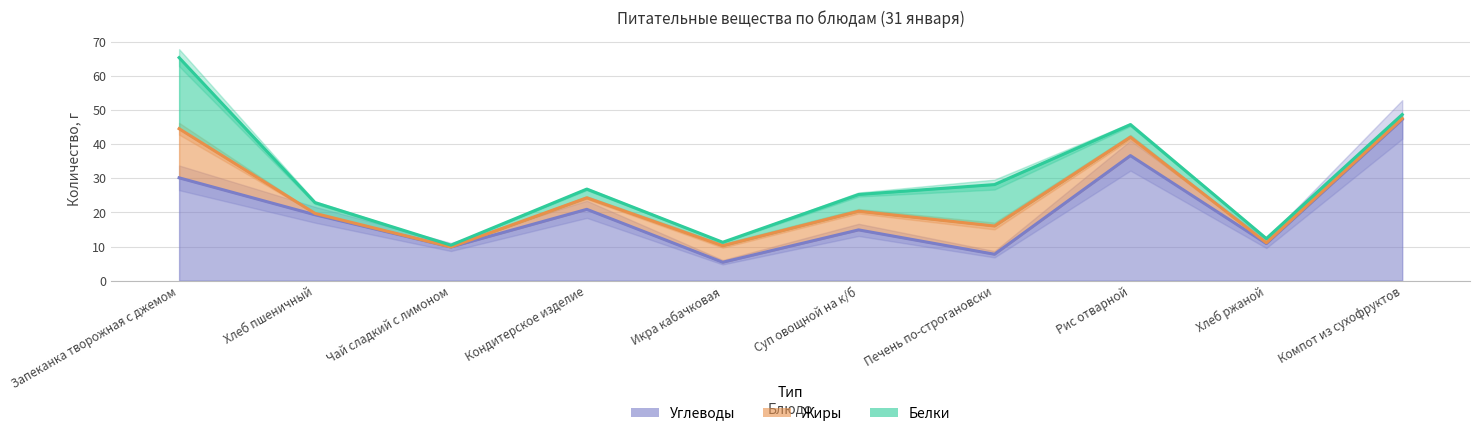

List the labels in order of Углеводы value, smallest first.

Икра кабачковая, Печень по-строгановски, Чай сладкий с лимоном, Хлеб ржаной, Суп овощной на к/б, Хлеб пшеничный, Кондитерское изделие, Запеканка творожная с джемом, Рис отварной, Компот из сухофруктов